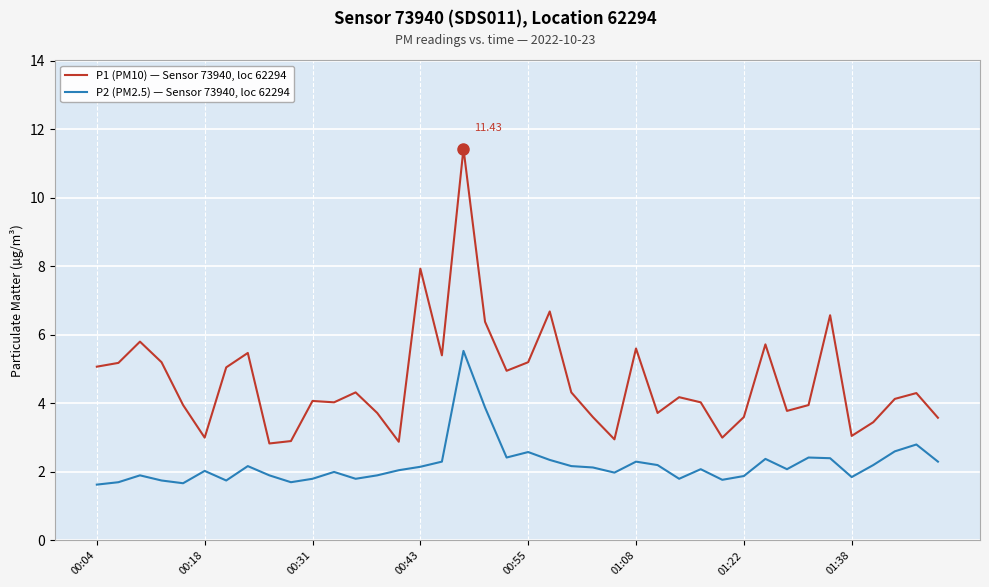

True or false: P1 (PM10) — Sensor 73940, loc 62294 and P2 (PM2.5) — Sensor 73940, loc 62294 intersect in this chart.

False